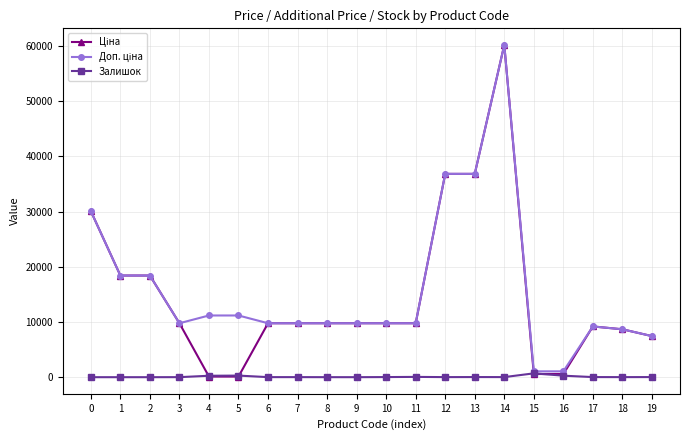

At which category is the sum across all series the highest?

14